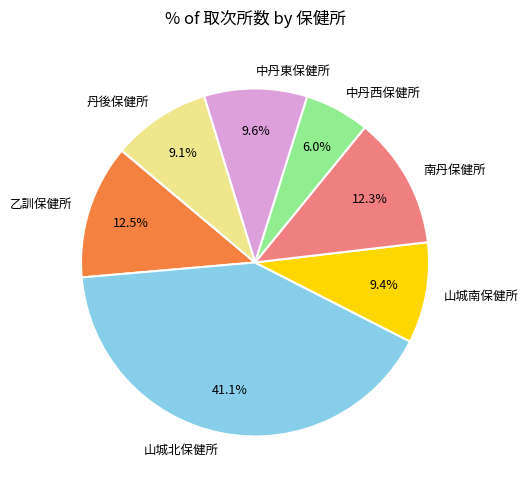

To the nearest percent, what is the difference between the largest and smallest slice percentages?

35%